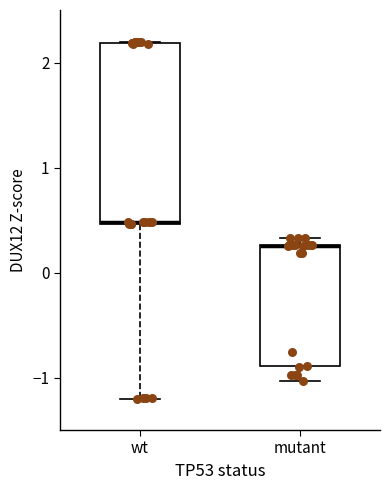

Reading left to right, transcribe this box plot: for each box, give where its median line is, the range the box spans, and where its two whiskers end, as read against the y-axis. The values are not printed on the chart, so give them approximately, as read against the axis.

wt: median 0.5, box 0.5 to 2.2, whiskers -1.2 to 2.2
mutant: median 0.3 (drawn on the box's upper edge), box -0.9 to 0.3, whiskers -1.0 to 0.3 (just above the box's upper edge)